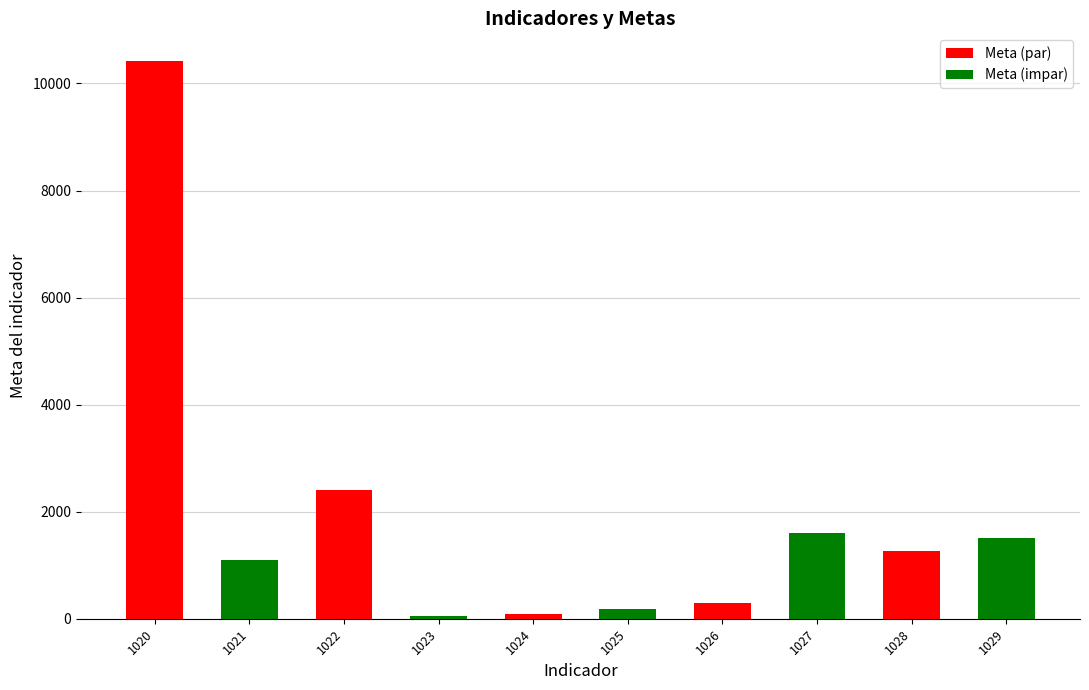

Reading left to right, extract all data points from this chart.

Meta (par): 10416	0	2412	0	96	0	300	0	1260	0
Meta (impar): 0	1092	0	60	0	180	0	1608	0	1500